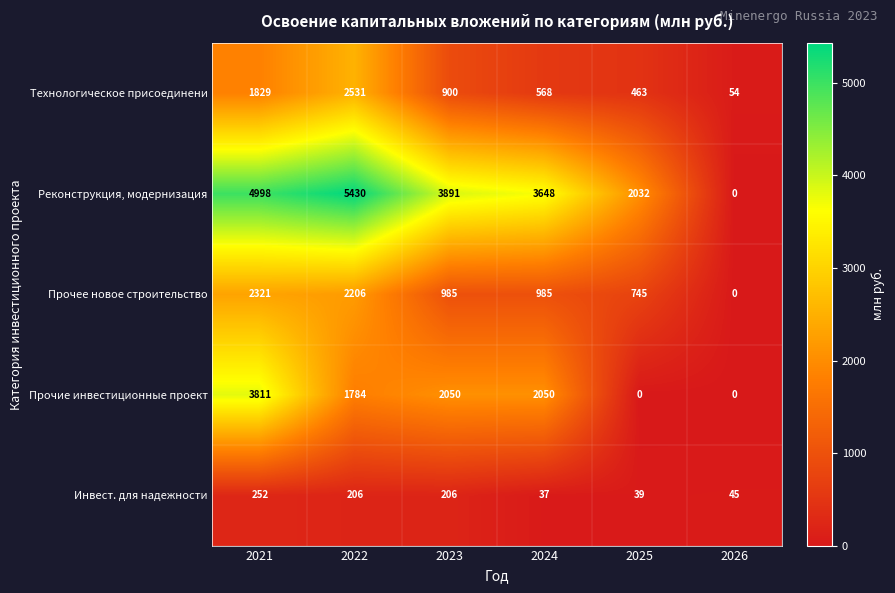

At which label does Технологическое присоединени first exceed 900?

2021